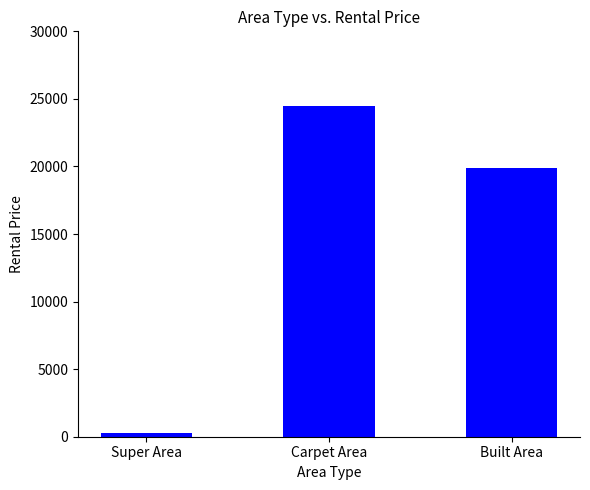

What position from the right is Super Area?

3